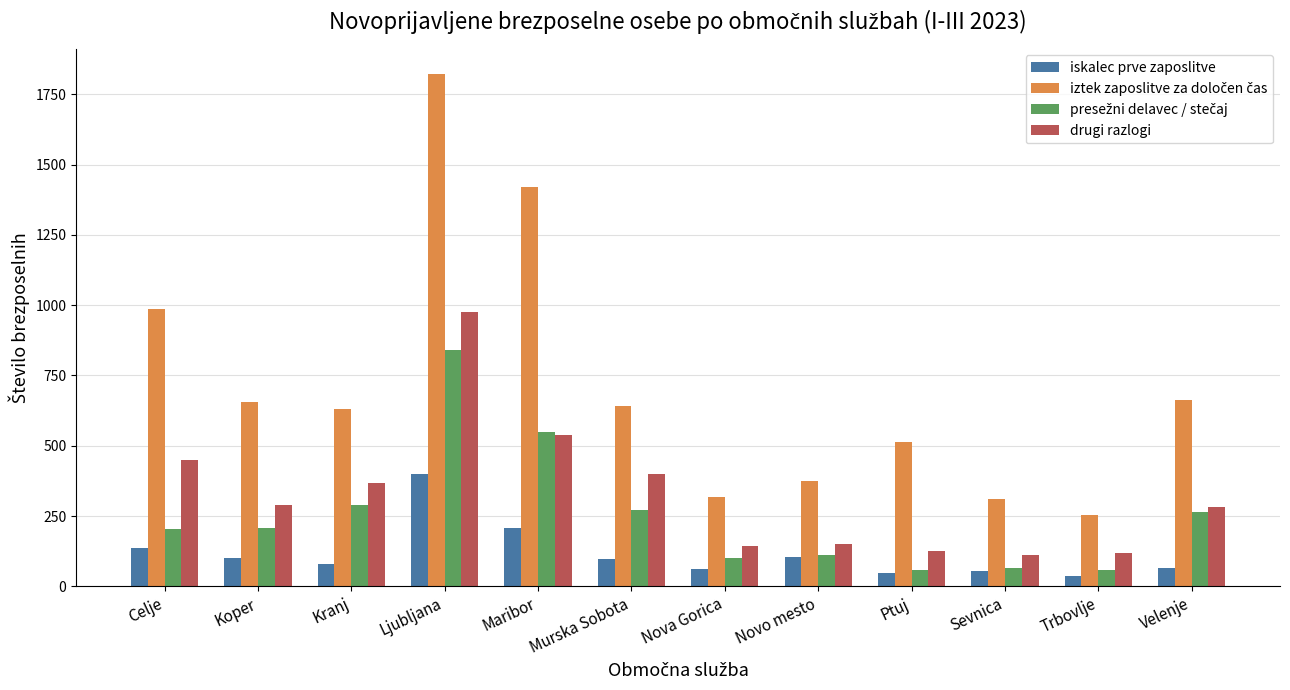

At which category is the sum across all series the highest?

Ljubljana